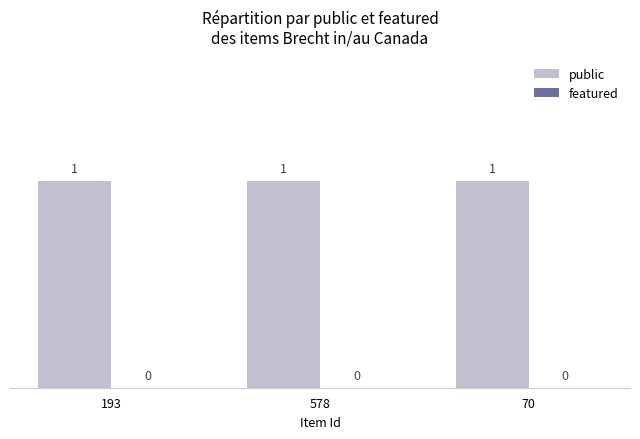

Reading left to right, transcribe all the data shown in this chart.

public: 193=1	578=1	70=1
featured: 193=0	578=0	70=0